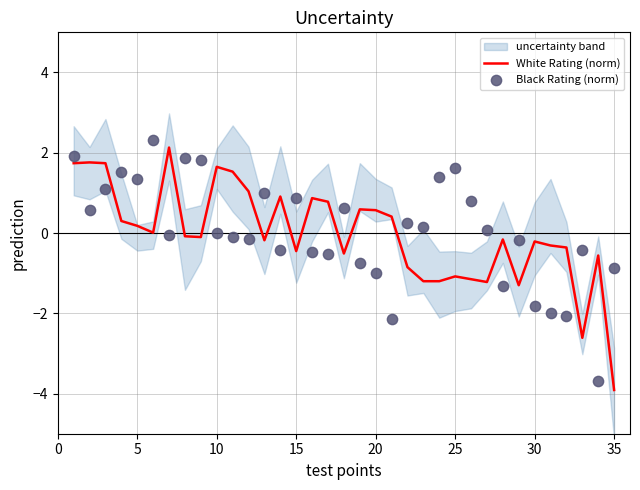

Which series contains the lowest Y value?

White Rating (norm)